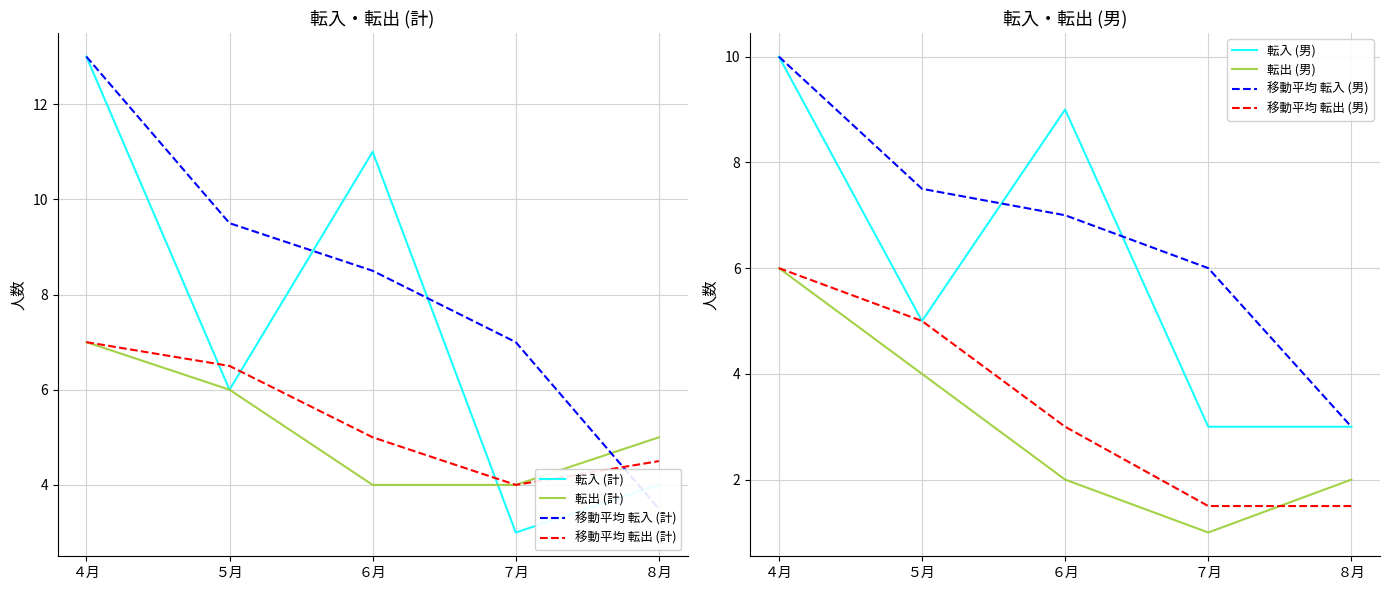

Where is 転入 (男) nearest to the value 6?

５月